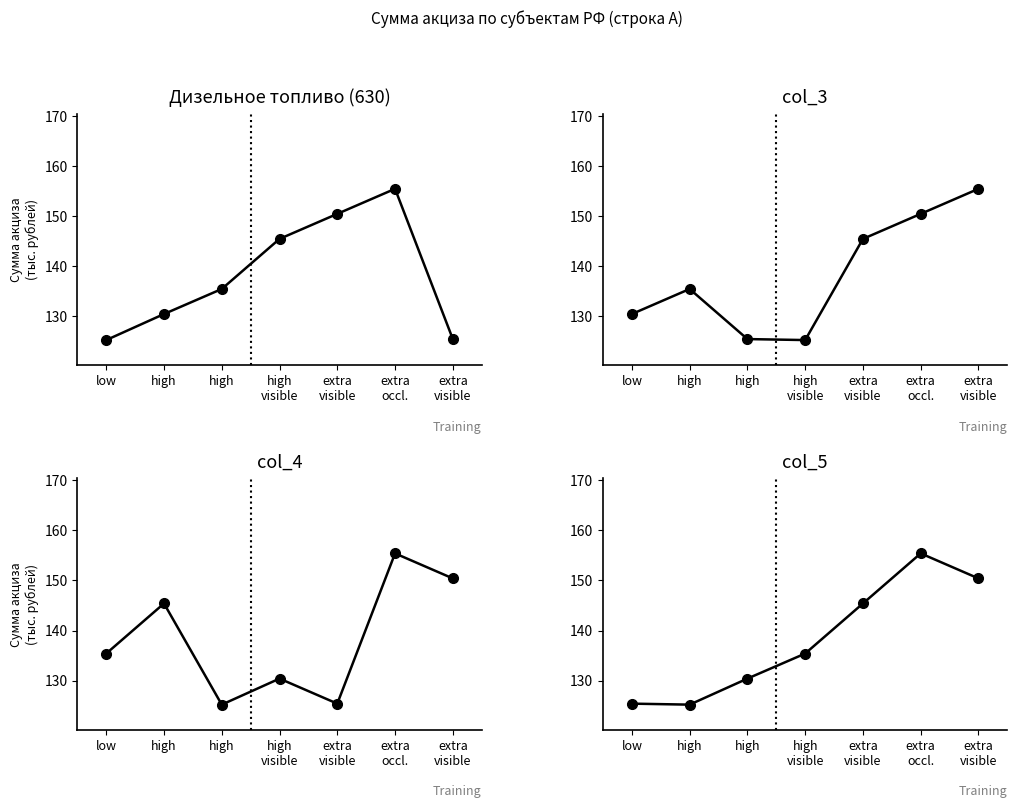

Which series changed the most between high
visible and extra
visible?

col_3